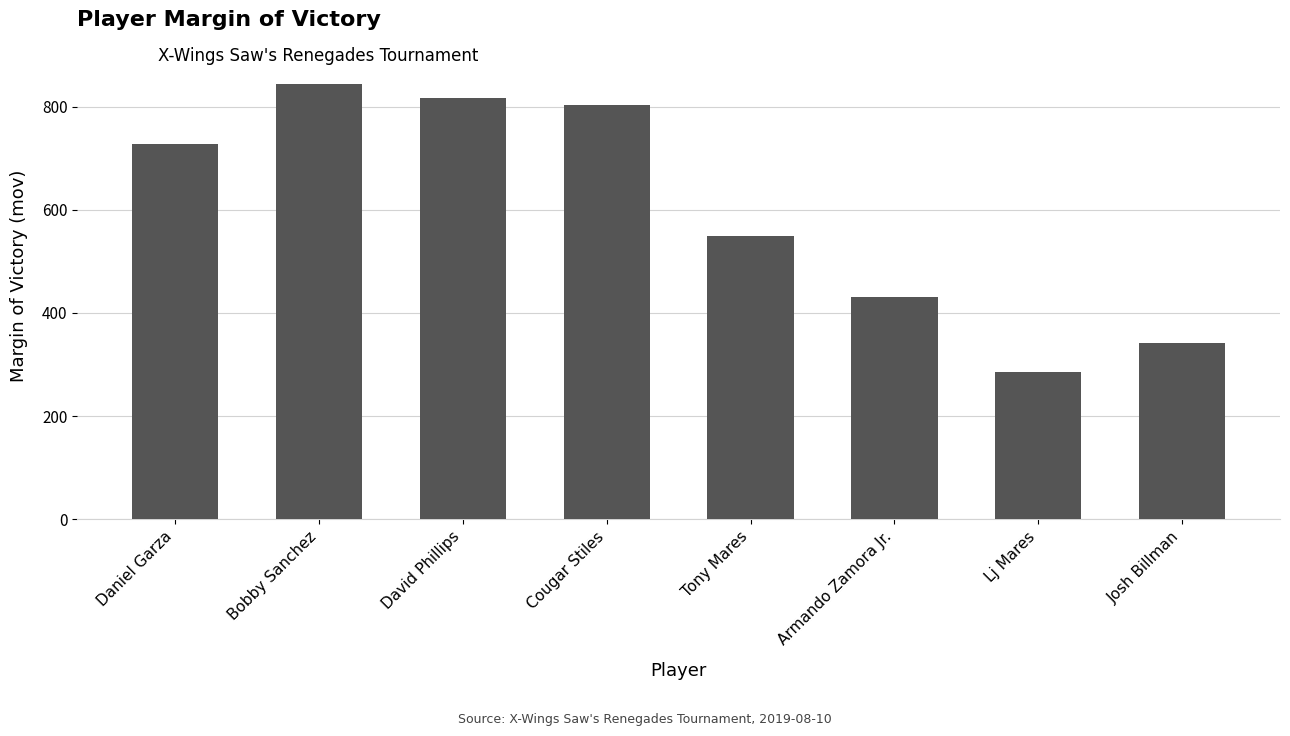

What is the sum of the values at Lj Mares and Cougar Stiles?

1089